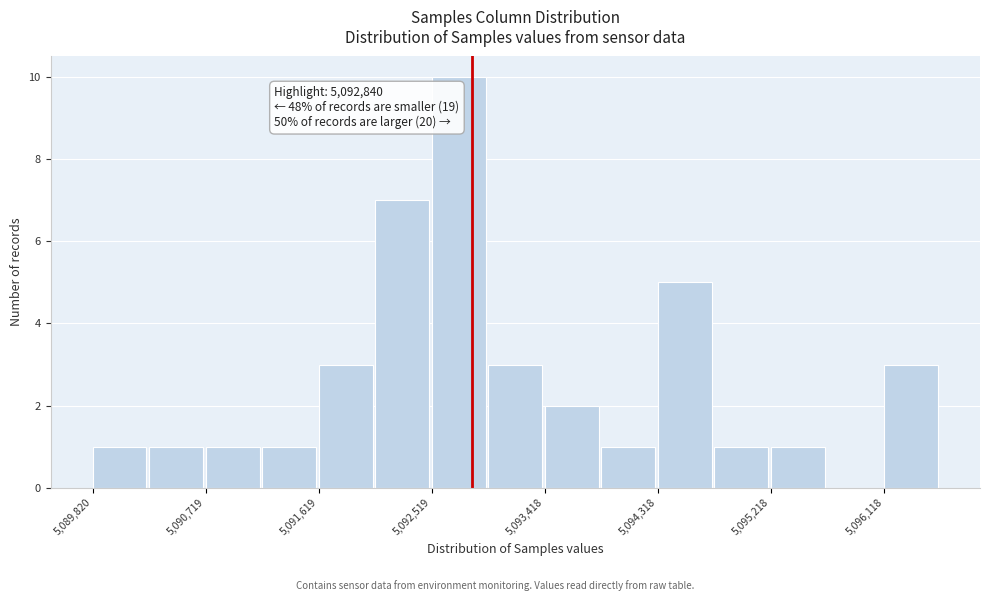

Which range on the x-axis has the tallest bar?

5092500 to 5093000